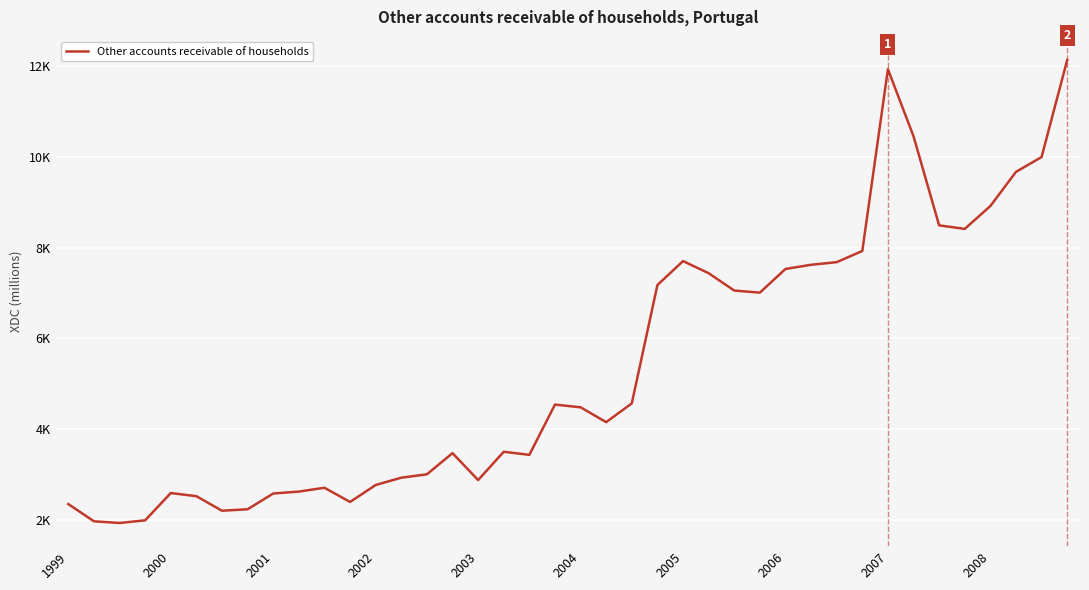

Does the chart have visible grid lines?

Yes